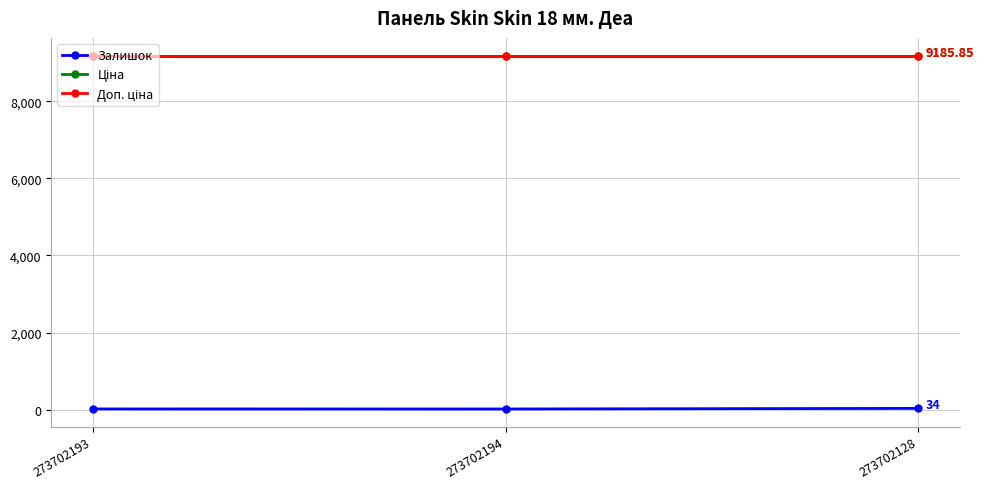

What is the greatest value displayed?

9185.9